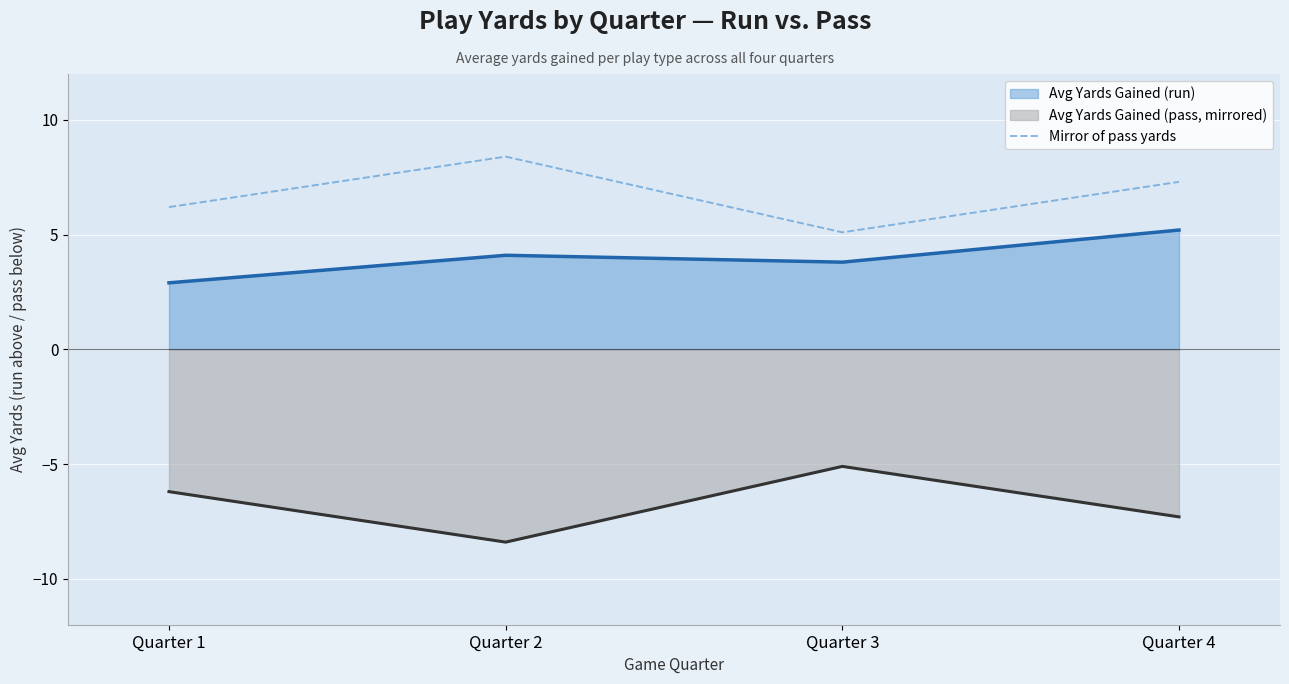

The value at Quarter 1 is 3.1. True or false?

False